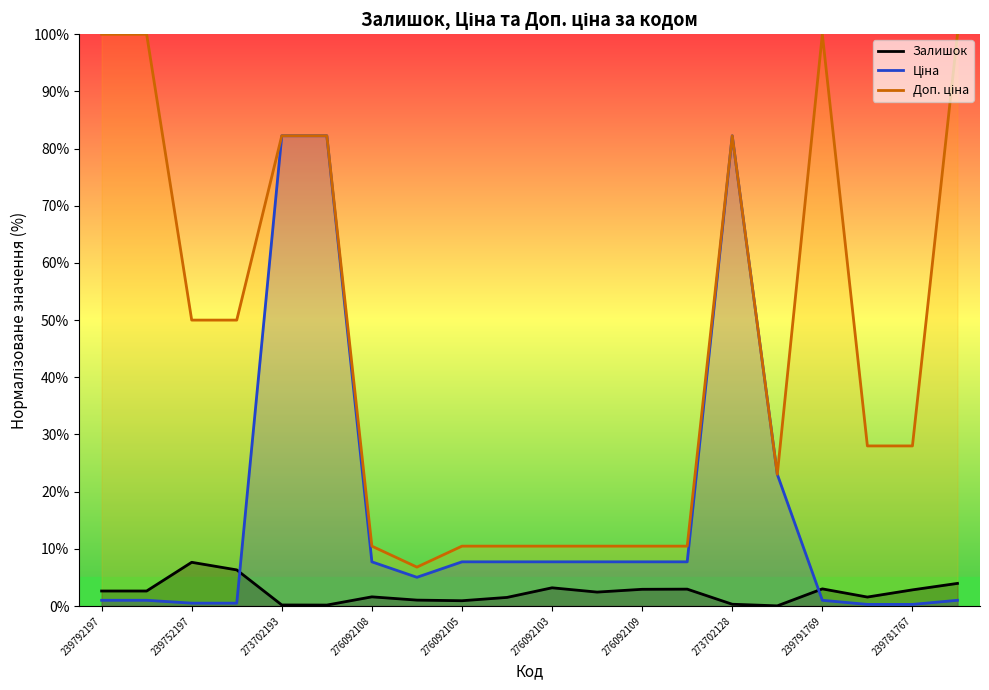

What is the maximum value shown in the chart?

100.0